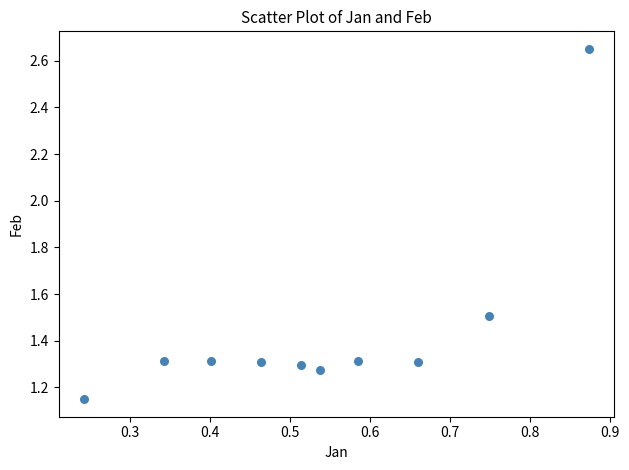

What is the range of Y values (max minus min)?

1.5